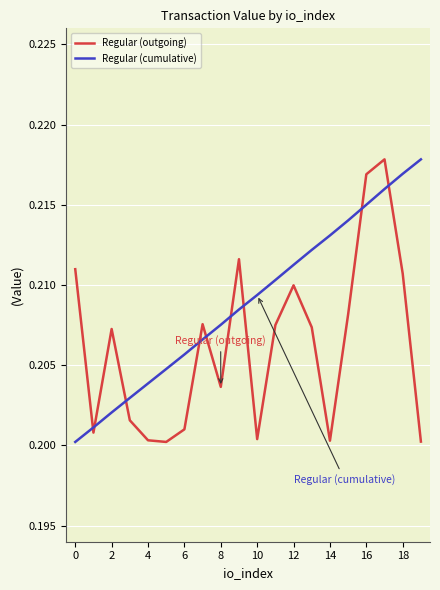

Which series has the largest total across all categories?

Regular (cumulative)